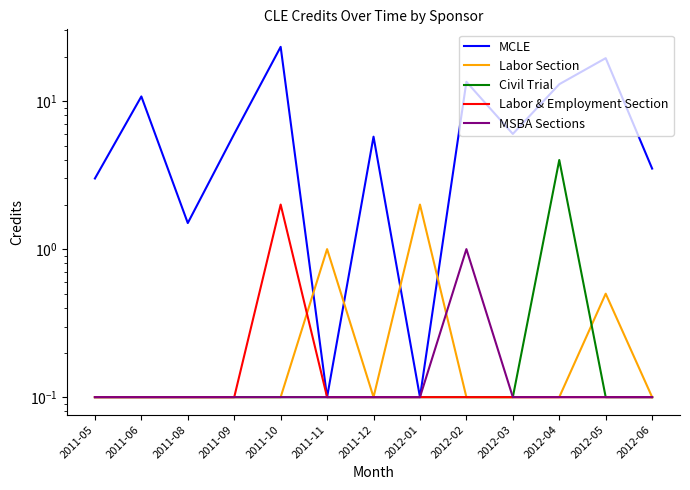

Reading right to left, transcribe all the data shown in this chart.

MCLE: 3.5	19.5	13.0	6.0	13.5	0.1	5.8	0.1	23.2	6.0	1.5	10.8	3.0
Labor Section: 0.1	0.5	0.1	0.1	0.1	2.0	0.1	1.0	0.1	0.1	0.1	0.1	0.1
Civil Trial: 0.1	0.1	4.0	0.1	0.1	0.1	0.1	0.1	0.1	0.1	0.1	0.1	0.1
Labor & Employment Section: 0.1	0.1	0.1	0.1	0.1	0.1	0.1	0.1	2.0	0.1	0.1	0.1	0.1
MSBA Sections: 0.1	0.1	0.1	0.1	1.0	0.1	0.1	0.1	0.1	0.1	0.1	0.1	0.1